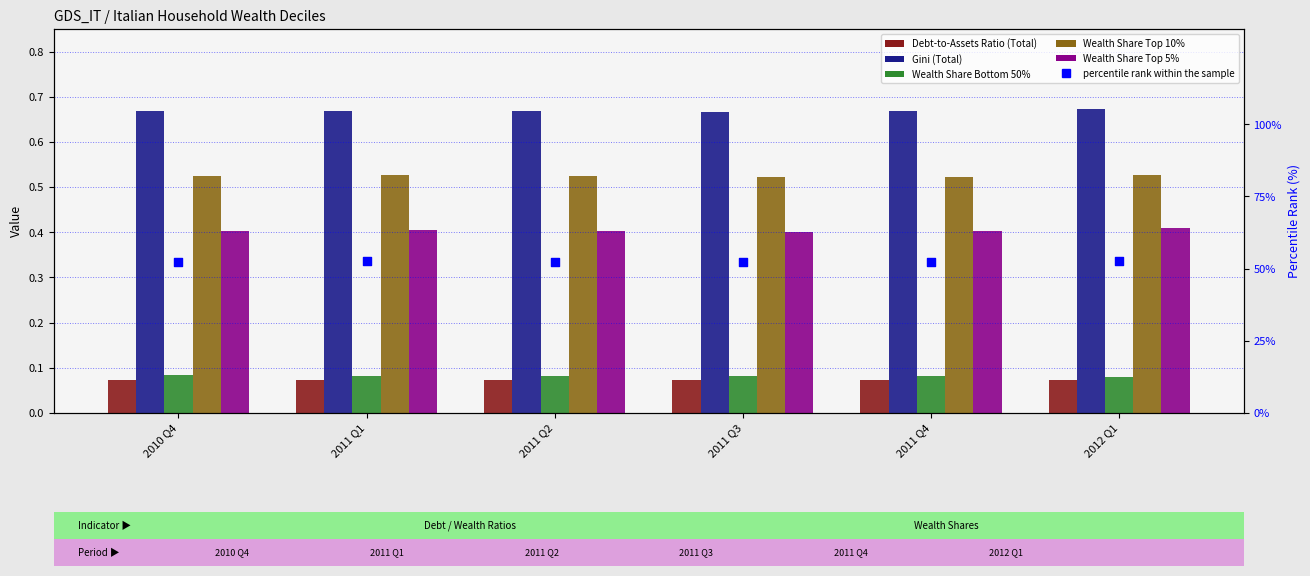

Which series contains the highest Y value?

percentile rank within the sample